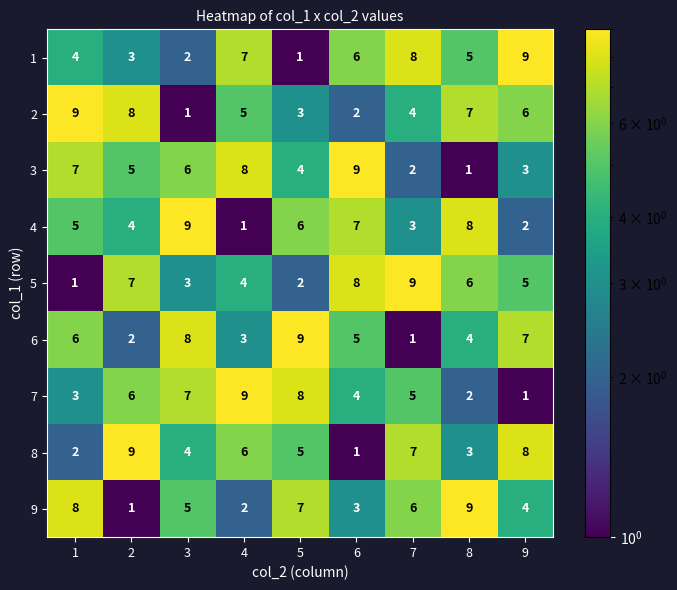

True or false: 7 has a value of 6 at 5.

False